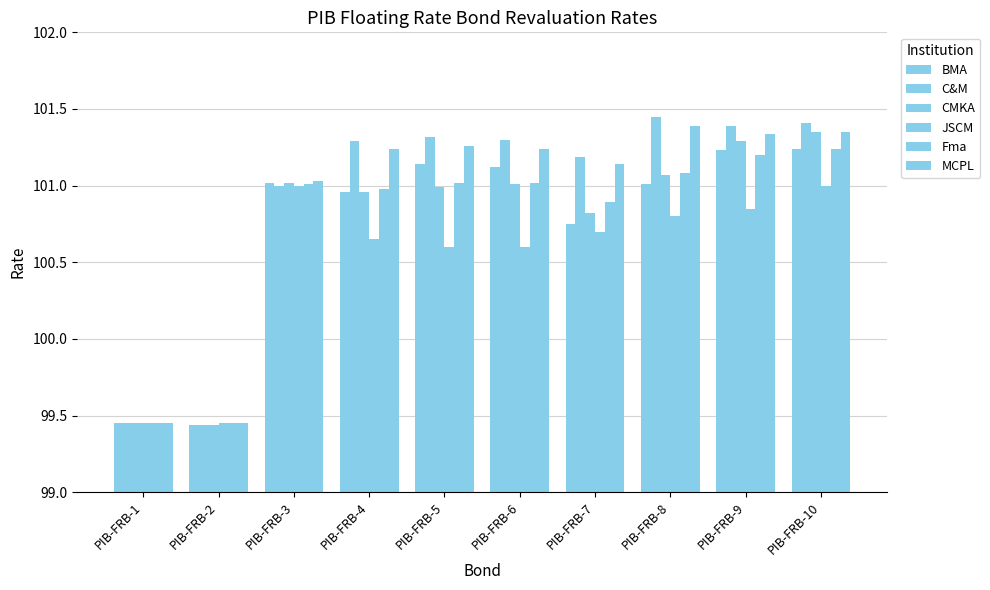

What is the total value across all series at PIB-FRB-1?

596.7